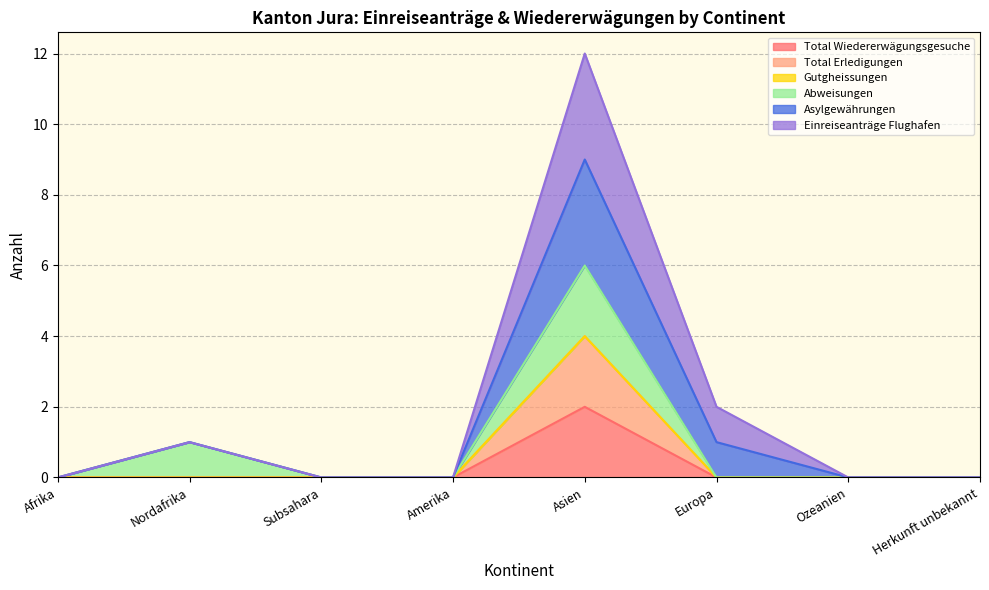

True or false: Total Erledigungen and Asylgewährungen cross at least once.

False